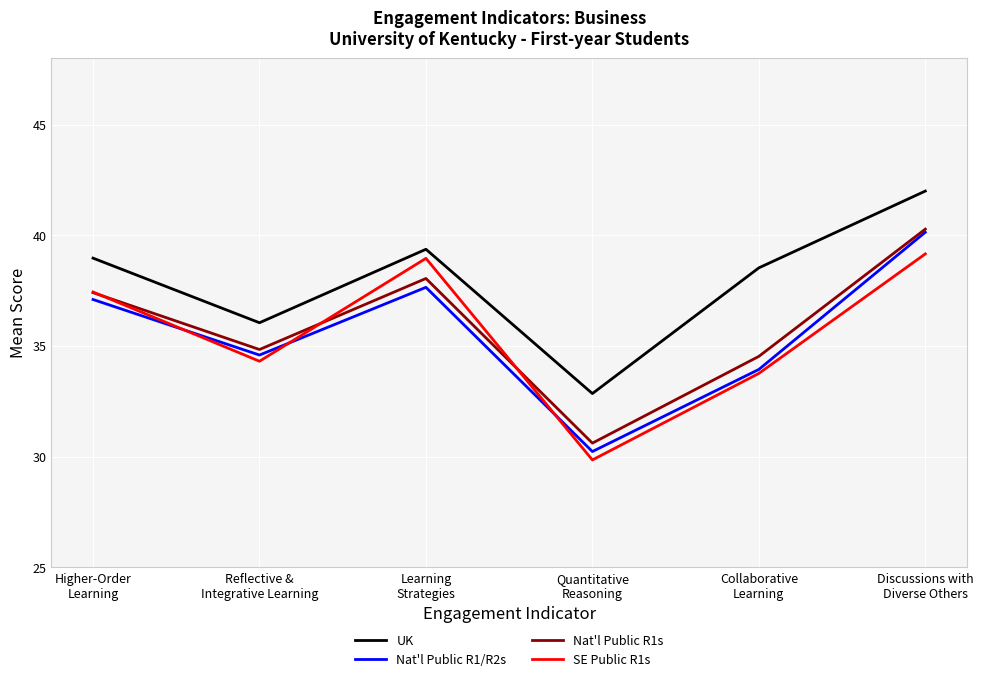

Which series has the widest spread of values?

Nat'l Public R1/R2s